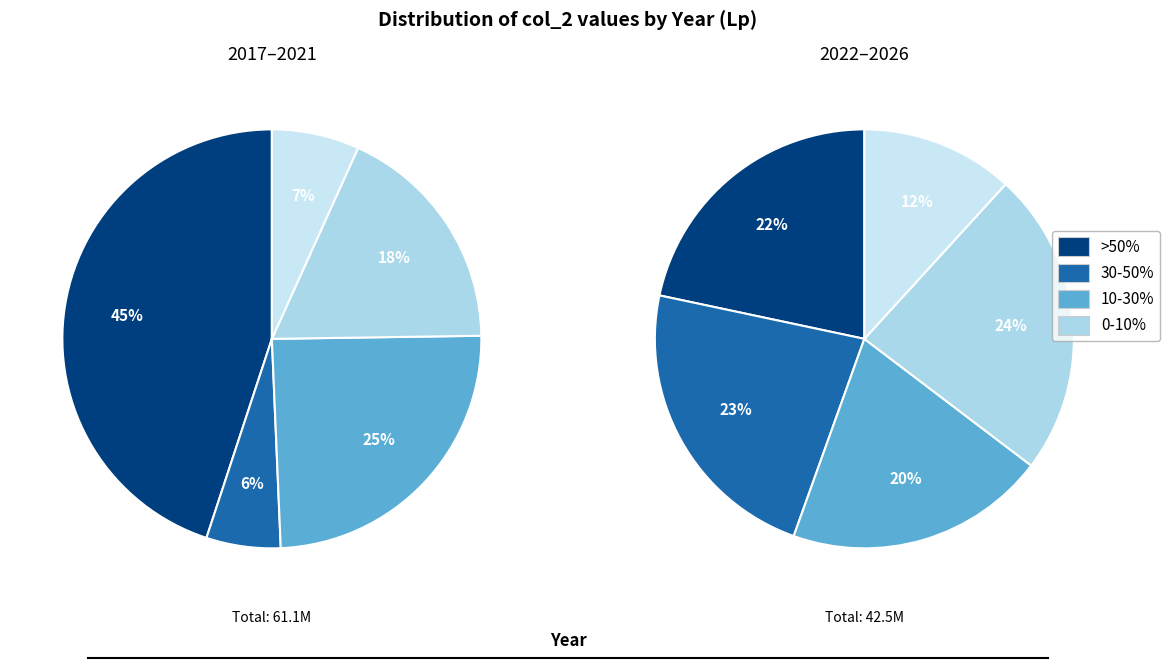

Count the number of slices in the pie.

10